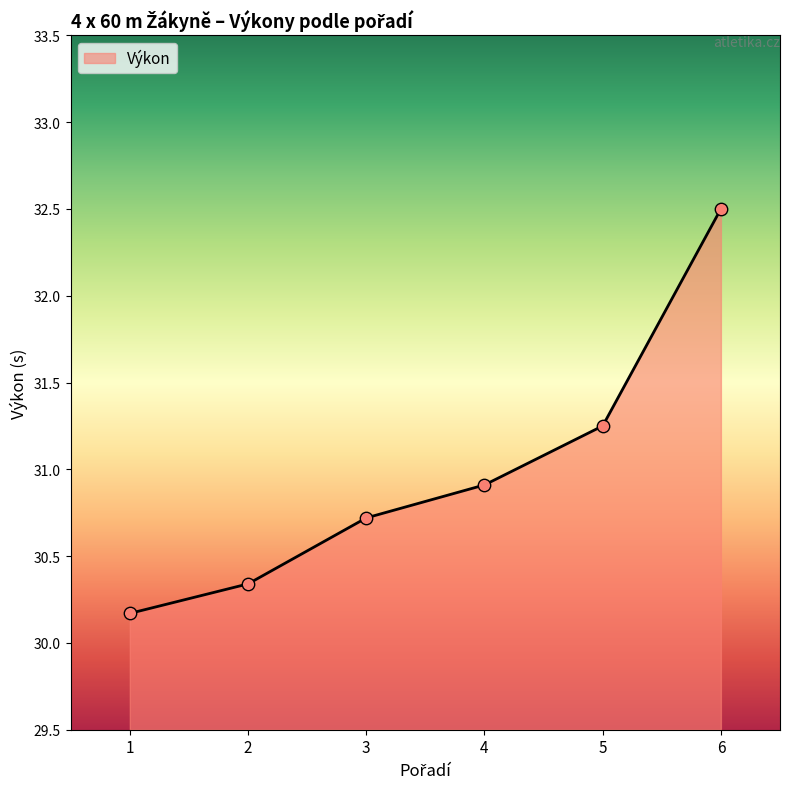

Which has a higher value, 1 or 6?

6